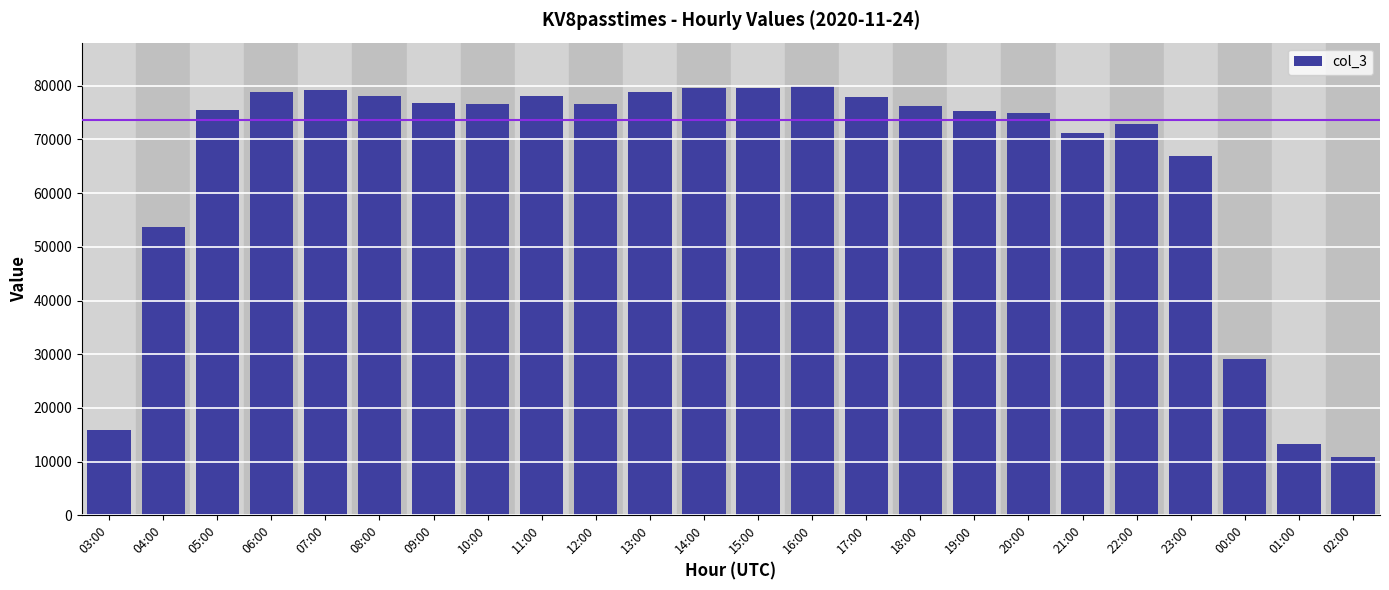

What is the greatest value displayed?

80036